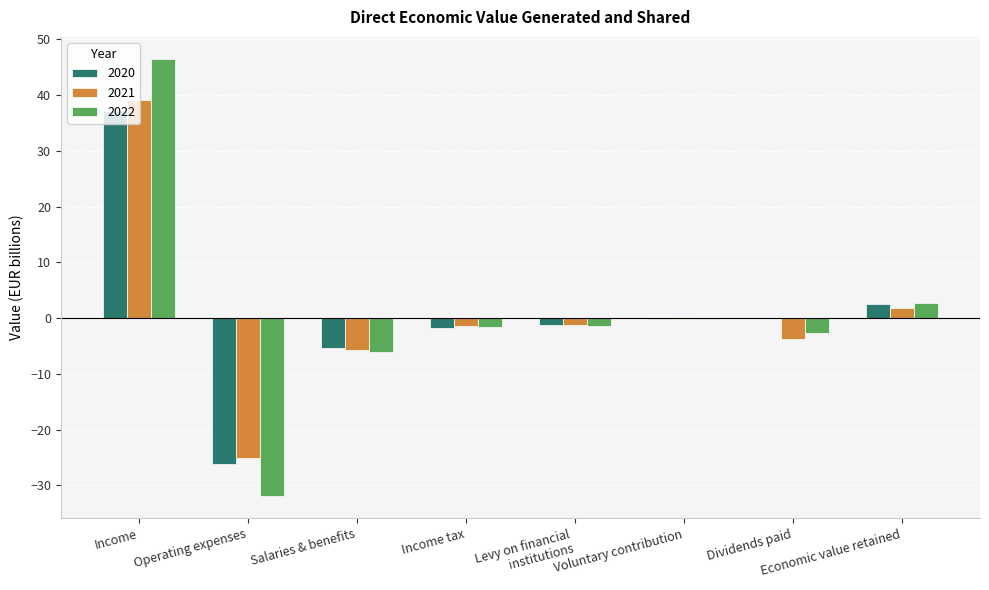

Is it true that 2022 equals -2.6 at Dividends paid?

True